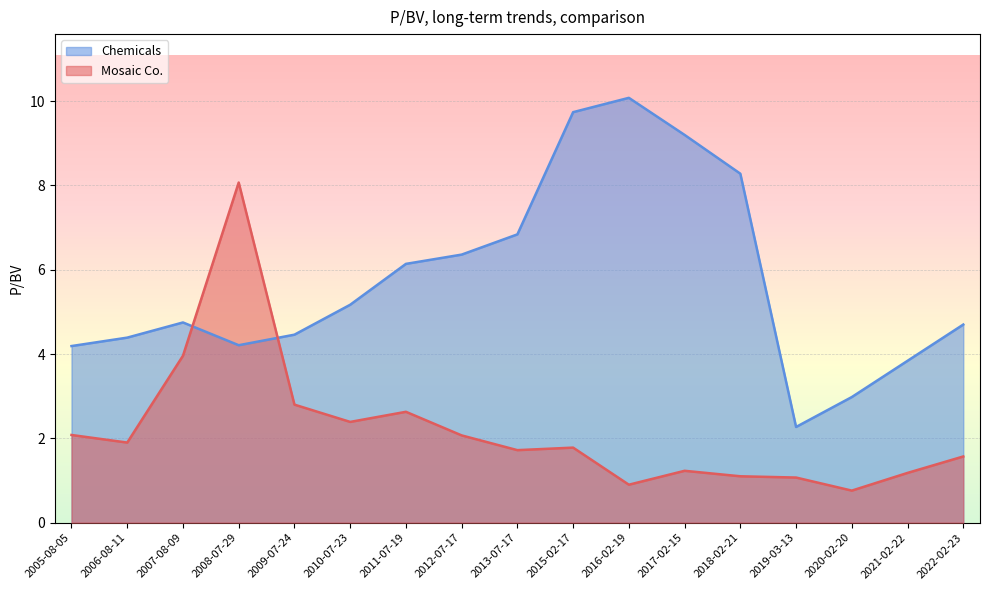

Where is the first local minimum for Mosaic Co.?

2006-08-11